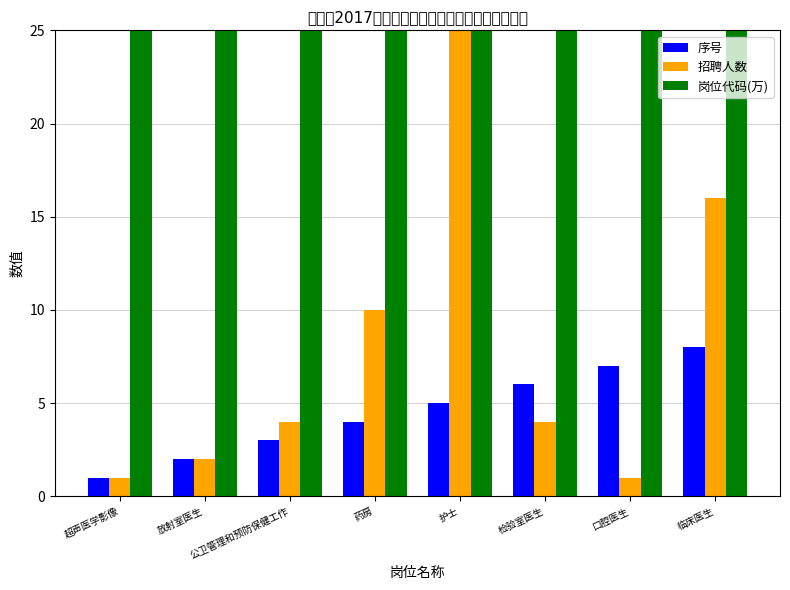

Which category has the highest value across all series?

临床医生